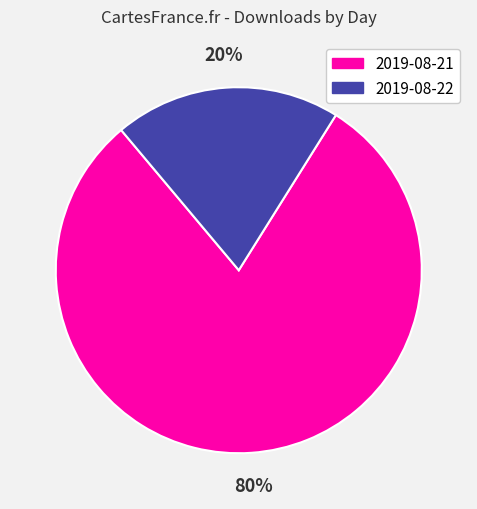

Which slice represents more than half of the pie?

2019-08-21